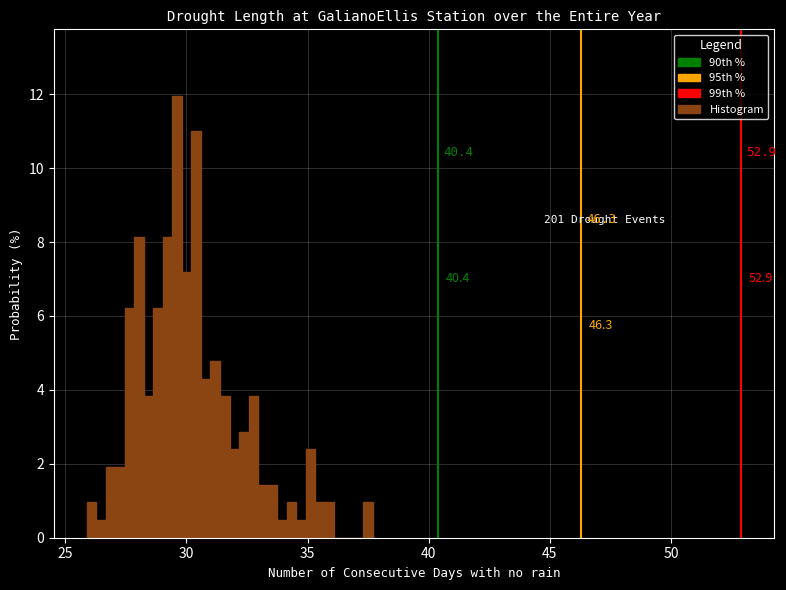

Read against the x-axis, roughly where is the centre of the tallest bar?

29.5